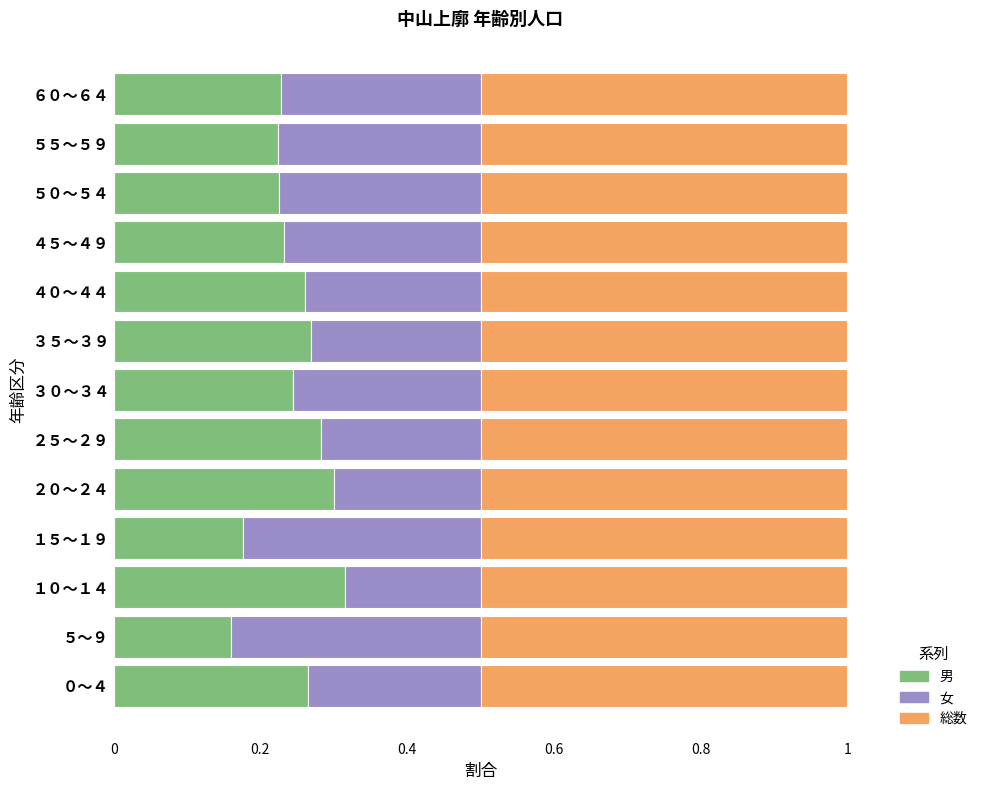

What is the total value across all series at ５５～５９?

1.0